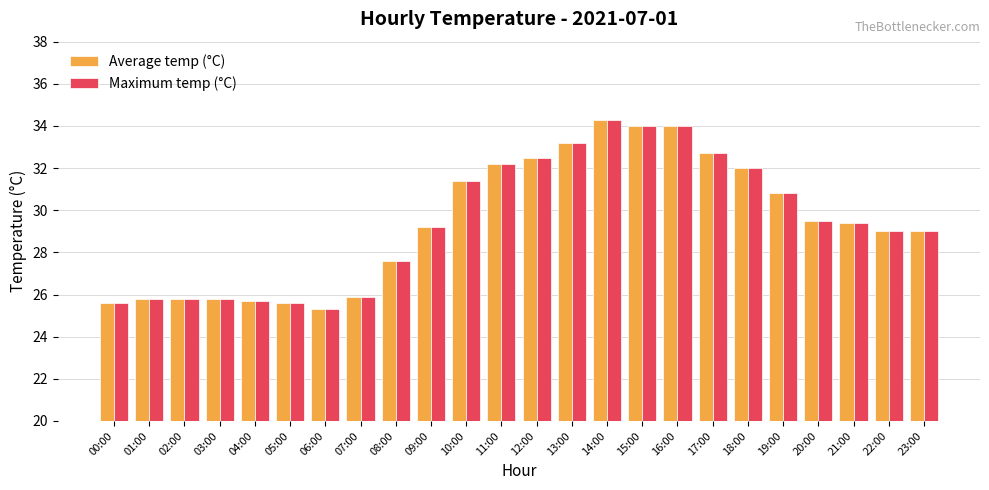

At how many categories does at least one series exceed 30?

10